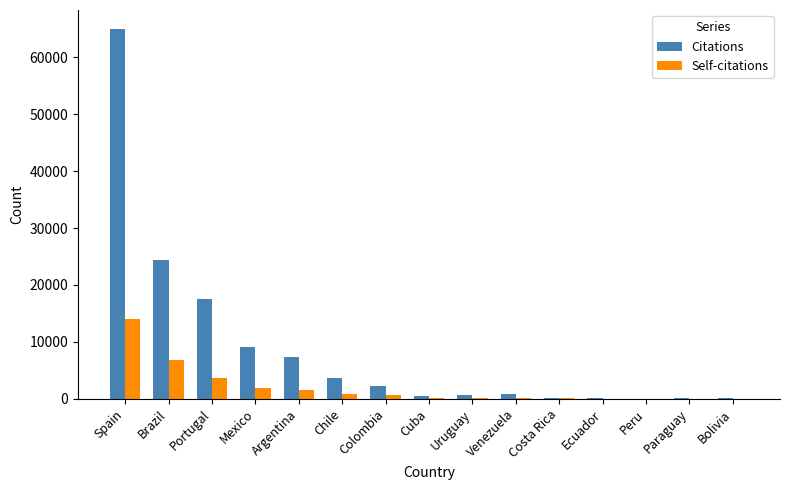

At which category is the sum across all series the highest?

Spain